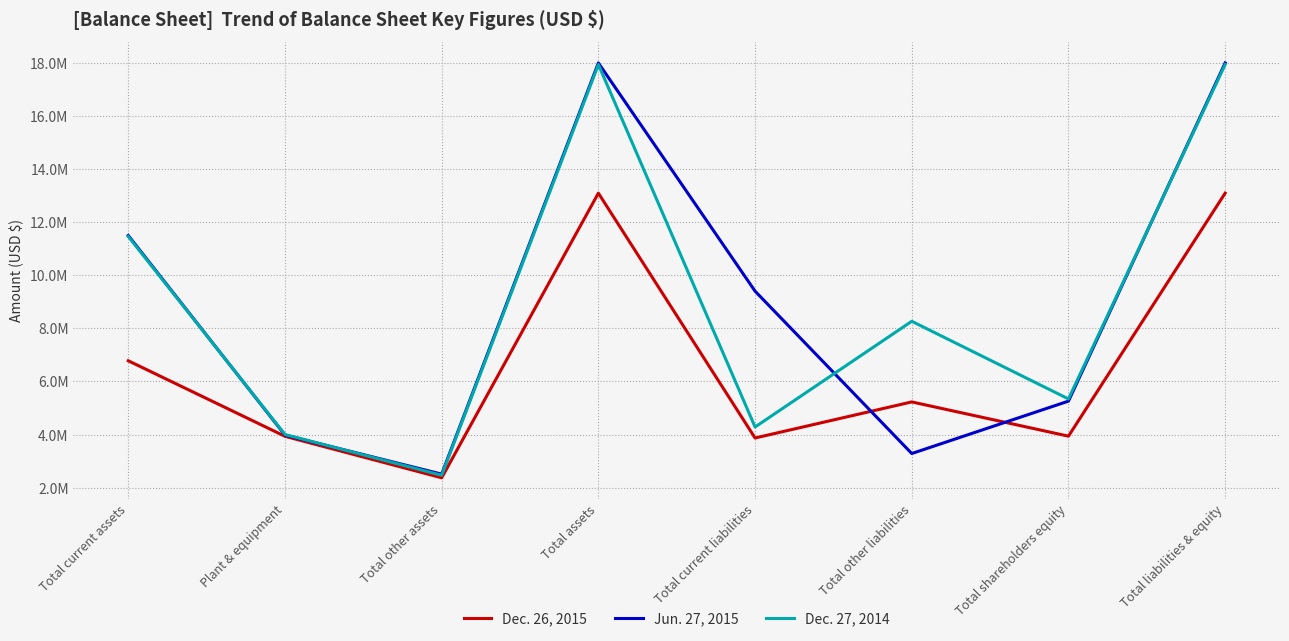

At which category is the sum across all series the highest?

Total assets